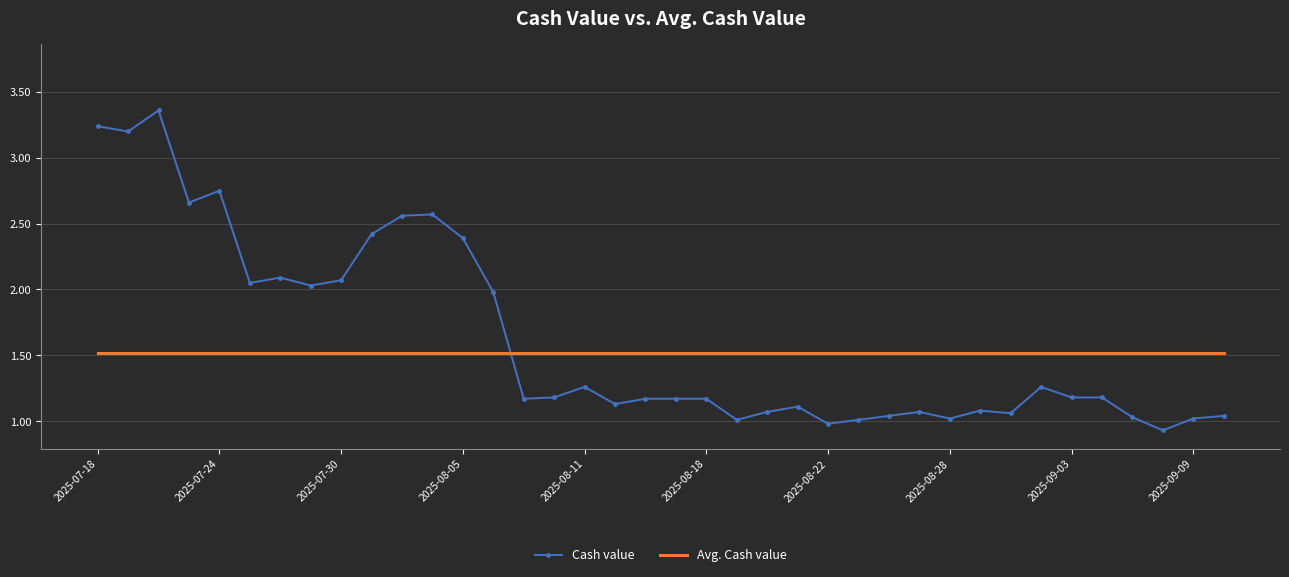

What are all the series names shown in the legend?

Cash value, Avg. Cash value